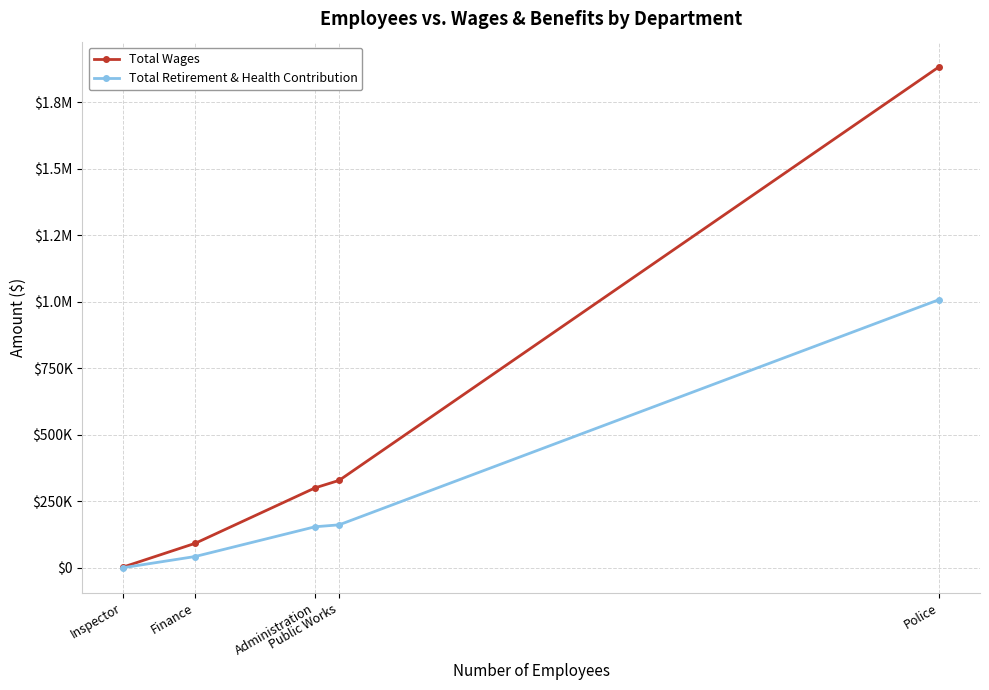

What is the difference between the Total Retirement & Health Contribution values at Inspector and Administration?

153986